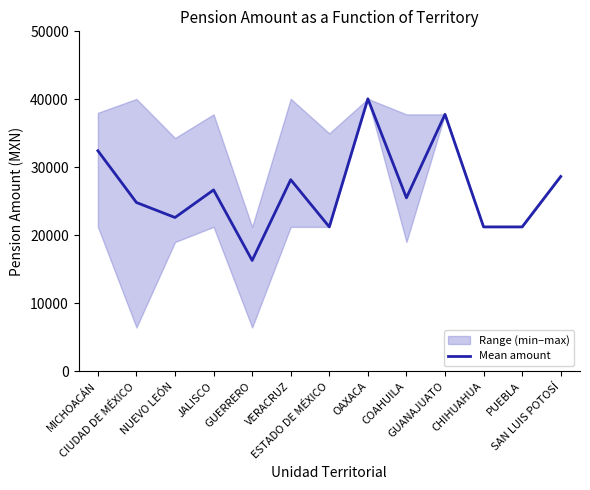

How many lines are shown in the chart?

1